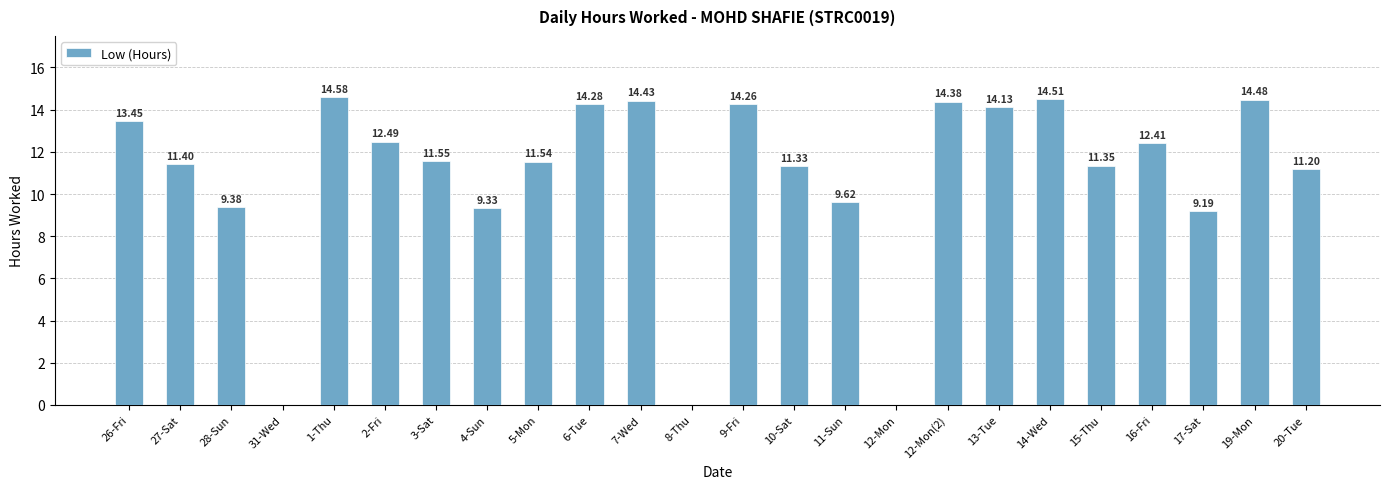

At which label is the value closest to 7?

17-Sat